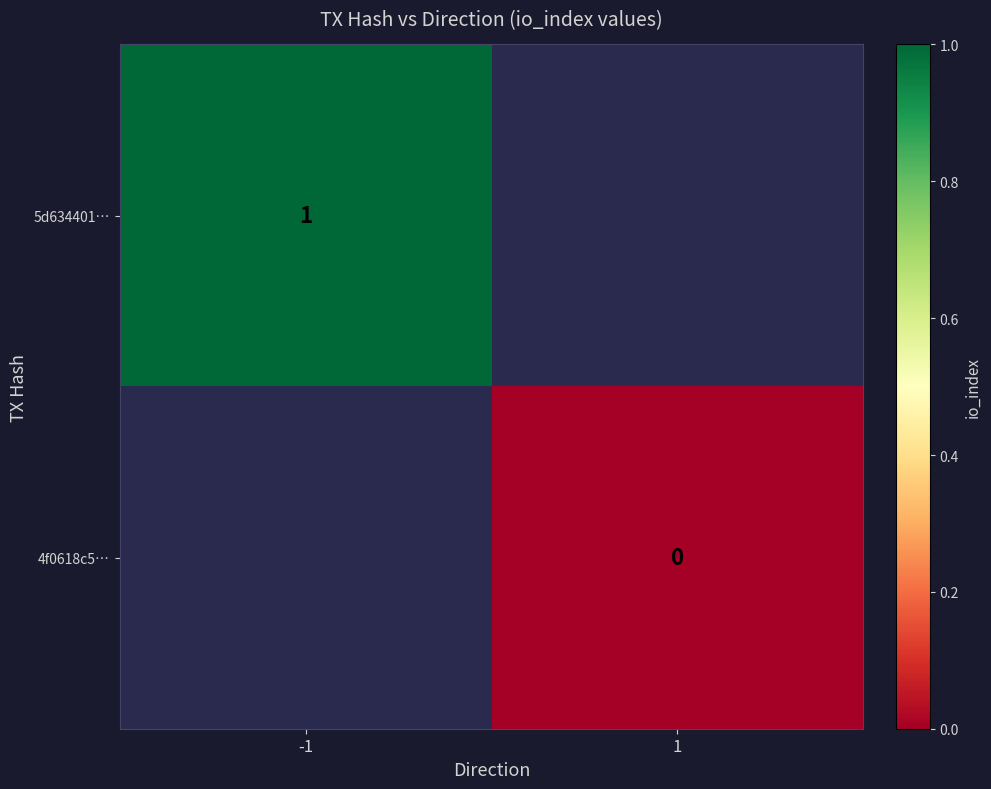

Where is 5d634401… nearest to the value 1?

-1